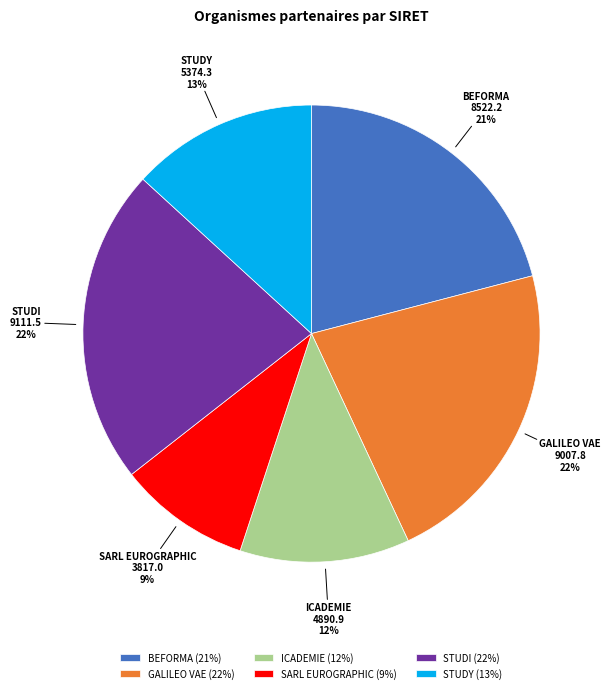

To the nearest percent, what is the difference between the largest and smallest slice percentages?

13%